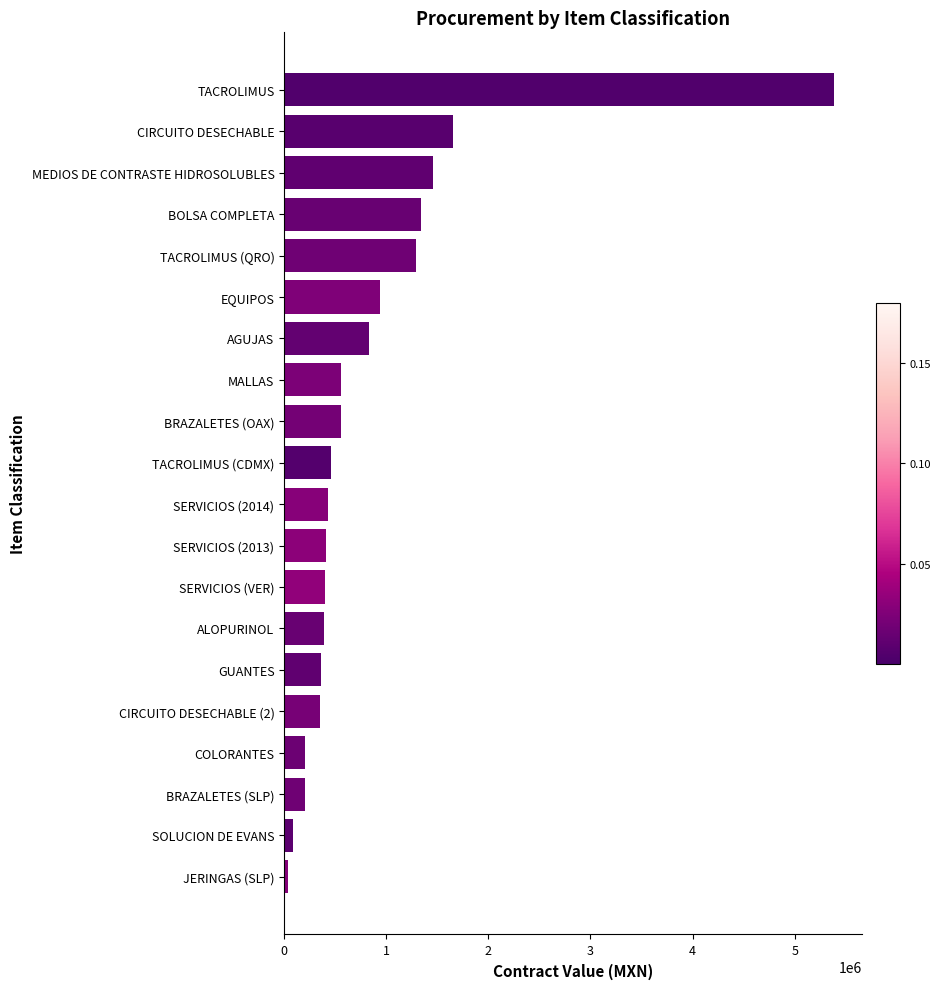

How many data points does each series have?

20